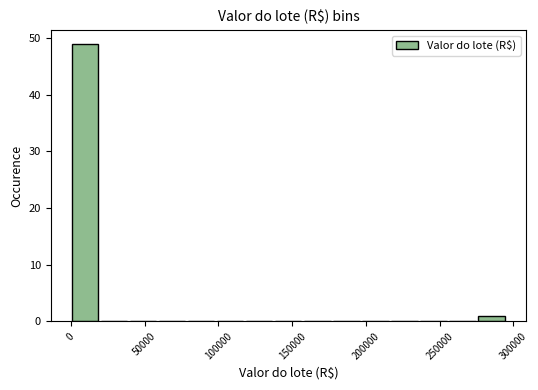

Around what value on the x-axis is the tallest bar? Give the approximate position of its centre, as read against the axis.

10000